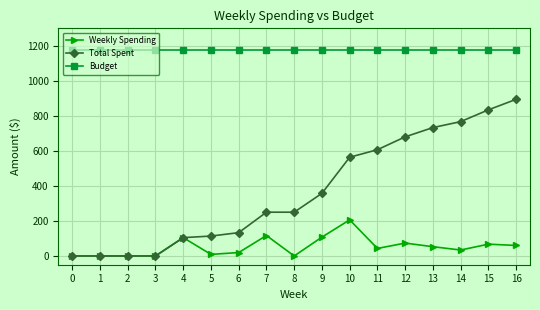

What is the value of the Weekly Spending point at the 11th from the left?

206.2